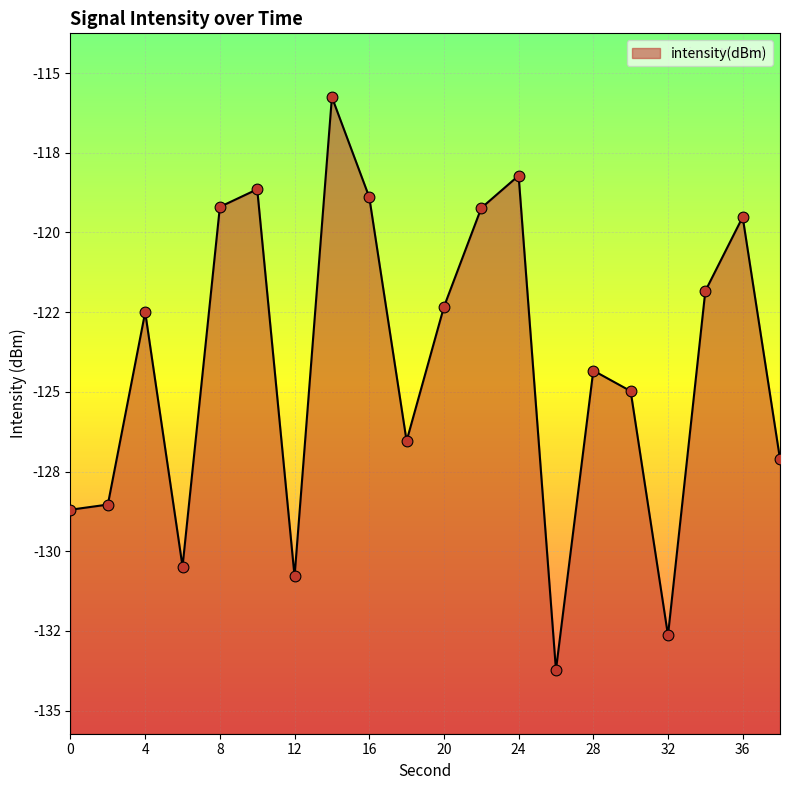

What is the change in value from 14 to 36?

-3.8